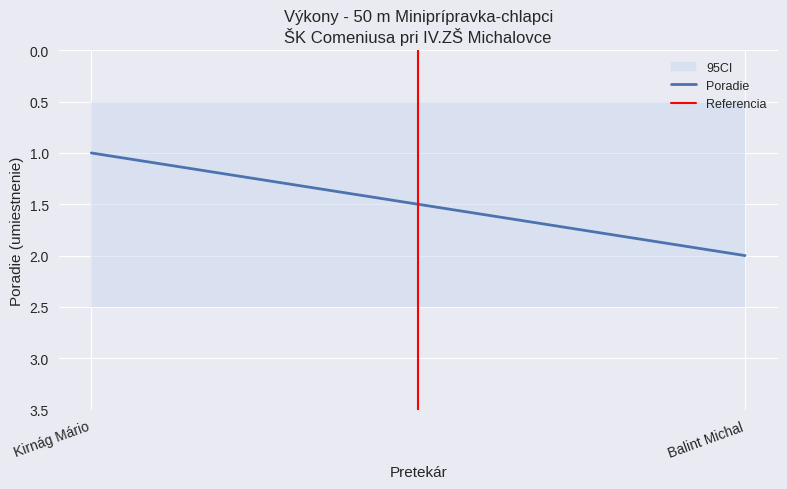

What is the greatest value displayed?

2